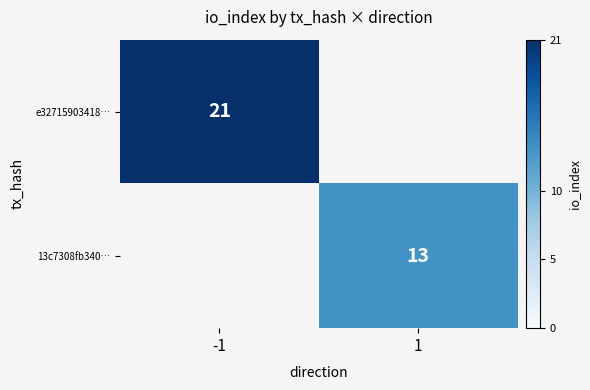

Is it true that e32715903418… equals 21 at -1?

True